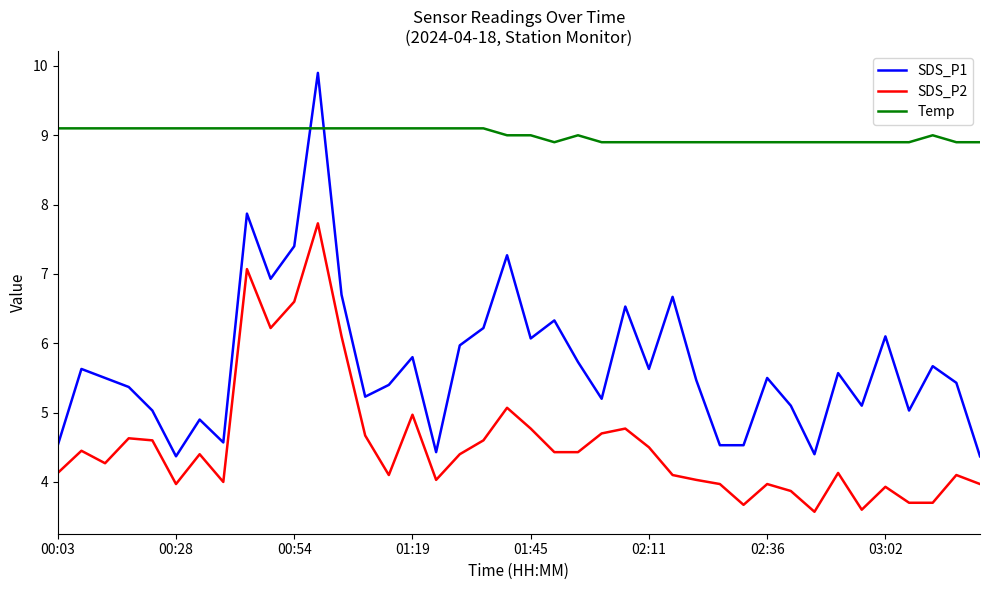

Which series has the largest total across all categories?

Temp